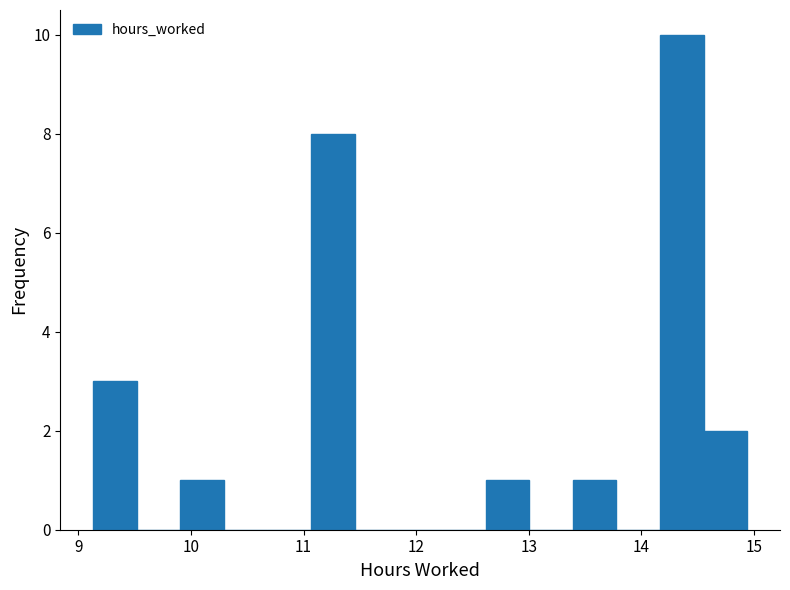

Around what value on the x-axis is the tallest bar? Give the approximate position of its centre, as read against the axis.

14.4